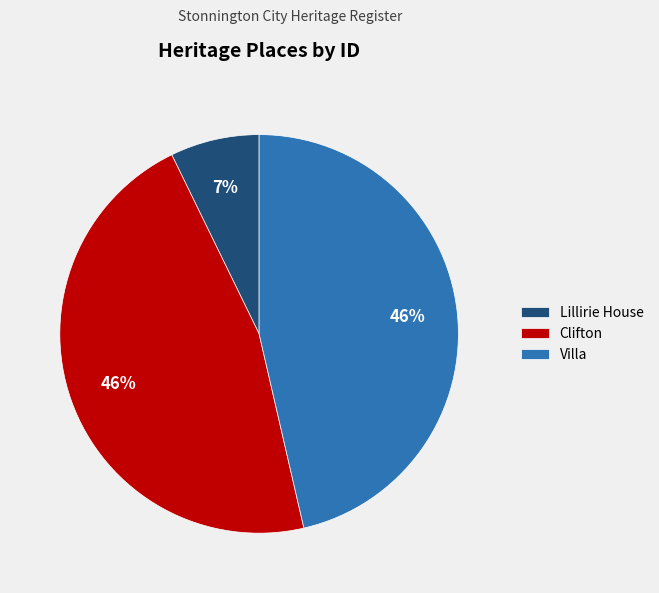

Is there any slice that represents more than half of the pie?

No